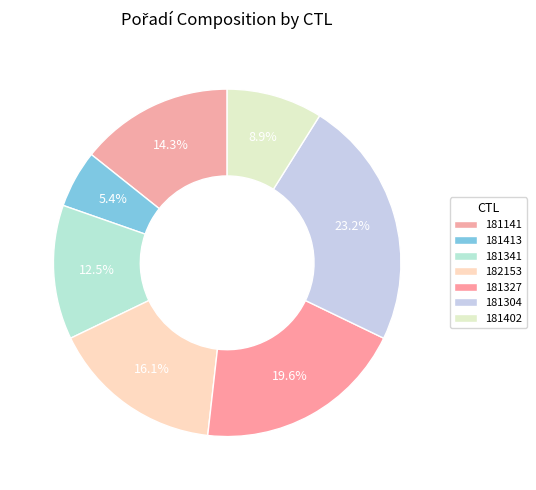

Approximately how many times larger is the value at 181327 compared to 181402?

2.2